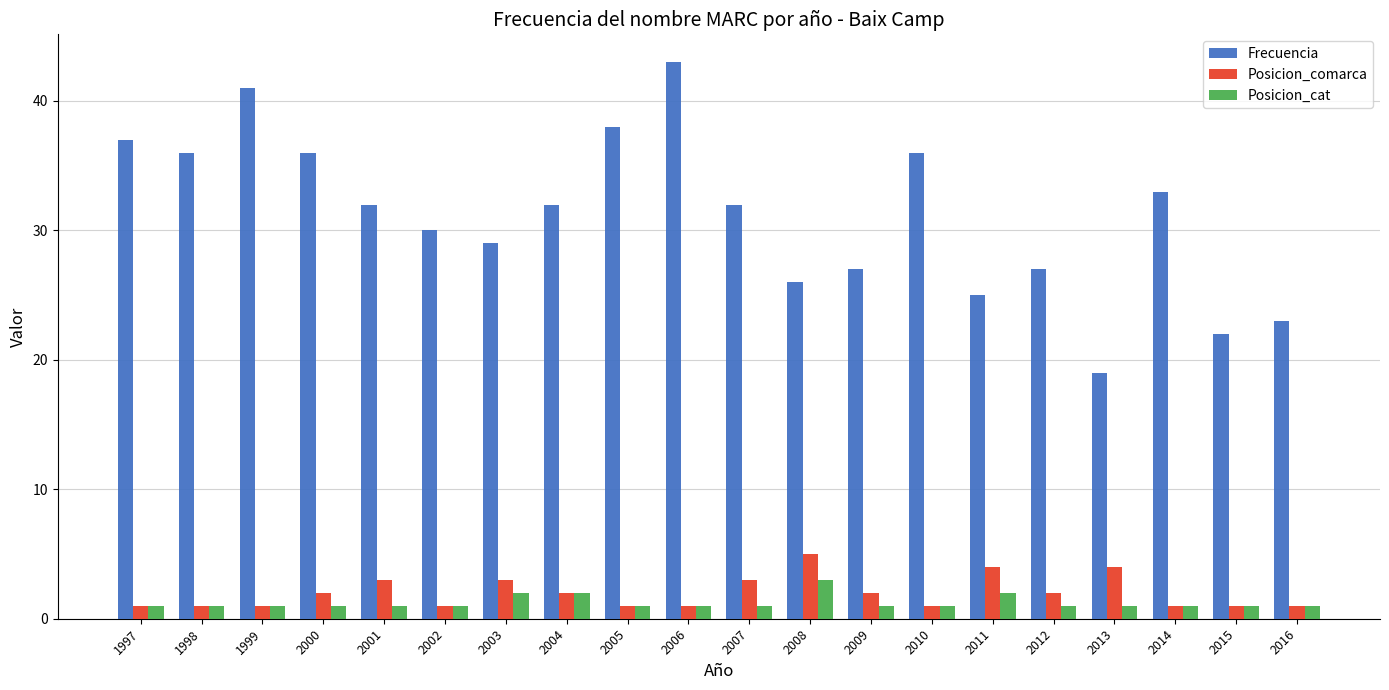

Reading right to left, extract all data points from this chart.

Frecuencia: 23	22	33	19	27	25	36	27	26	32	43	38	32	29	30	32	36	41	36	37
Posicion_comarca: 1	1	1	4	2	4	1	2	5	3	1	1	2	3	1	3	2	1	1	1
Posicion_cat: 1	1	1	1	1	2	1	1	3	1	1	1	2	2	1	1	1	1	1	1